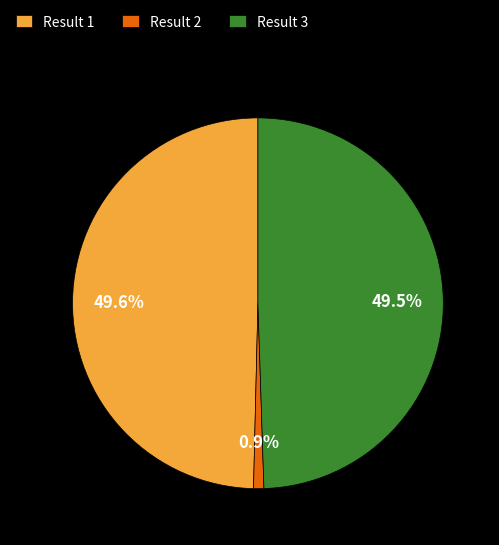

What portion of the pie excludes Result 1?

50.4%